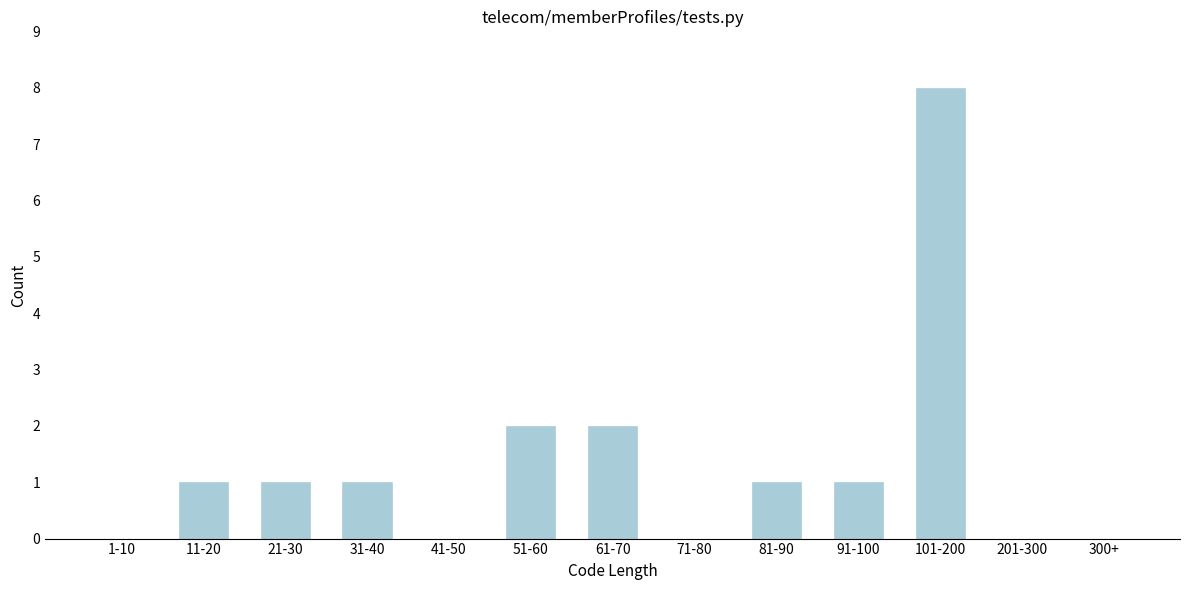

Reading right to left, what are all the values shown in this chart?

300+=0	201-300=0	101-200=8	91-100=1	81-90=1	71-80=0	61-70=2	51-60=2	41-50=0	31-40=1	21-30=1	11-20=1	1-10=0